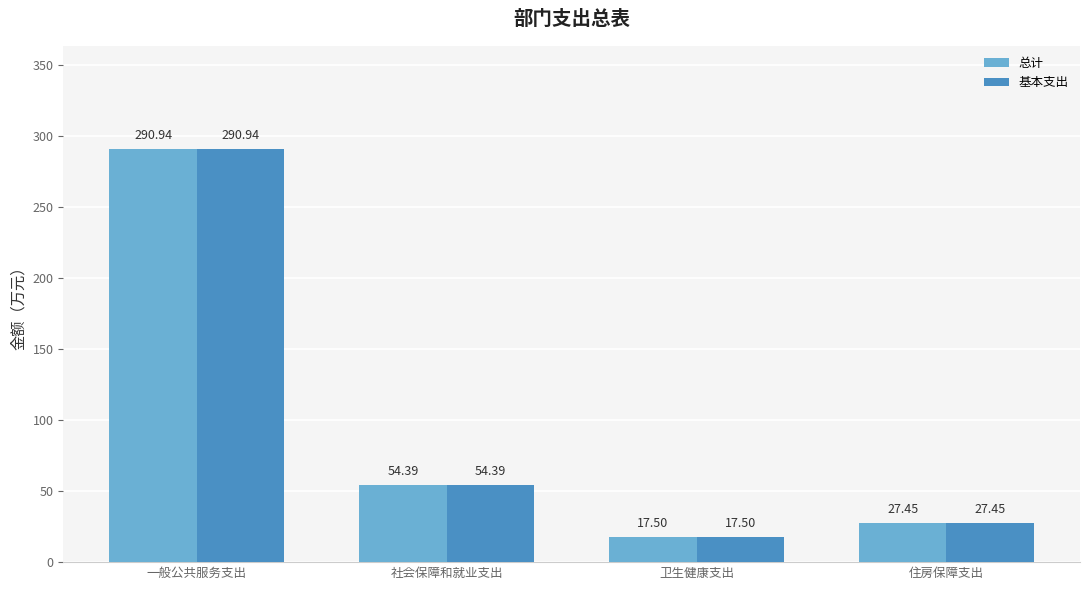

What is the maximum value shown in the chart?

290.9